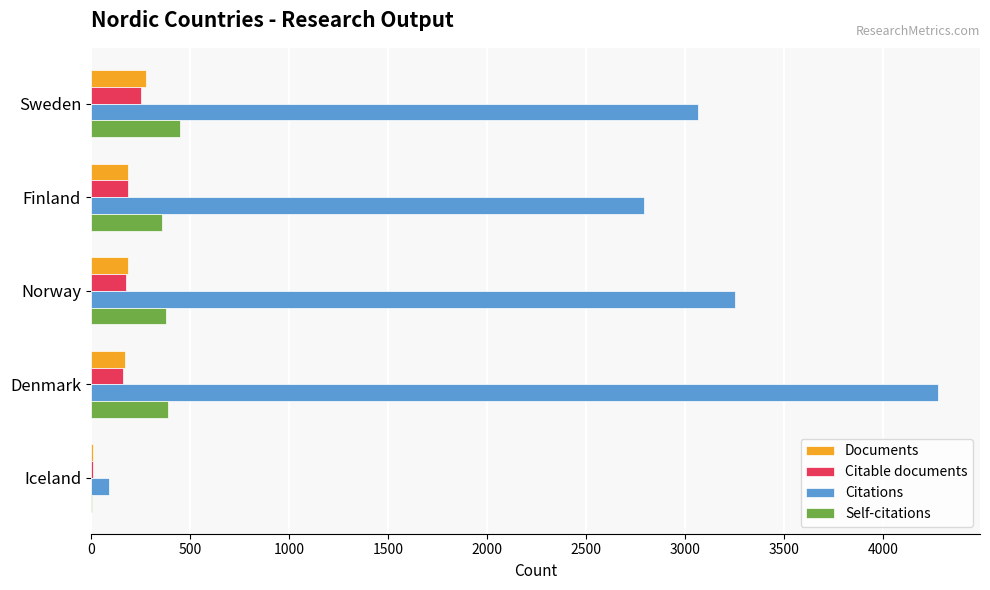

What is the highest value of the Citable documents series?

252